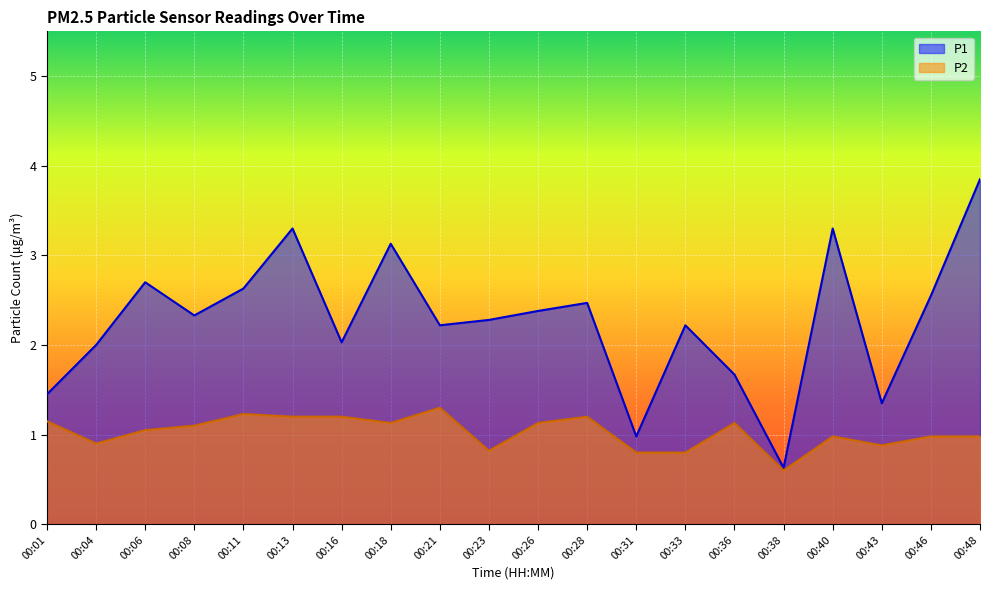

Reading left to right, list all the values displayed in this chart.

P1: 1.4	2.0	2.7	2.3	2.6	3.3	2.0	3.1	2.2	2.3	2.4	2.5	1.0	2.2	1.7	0.6	3.3	1.4	2.5	3.9
P2: 1.1	0.9	1.1	1.1	1.2	1.2	1.2	1.1	1.3	0.8	1.1	1.2	0.8	0.8	1.1	0.6	1.0	0.9	1.0	1.0